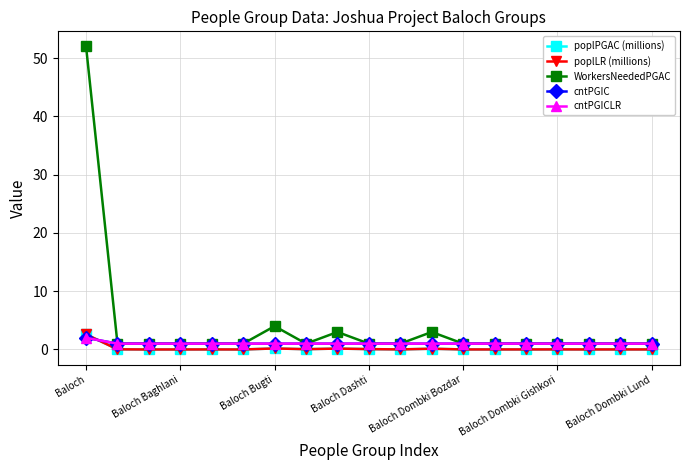

What is the label of the 14th point from the left?

13